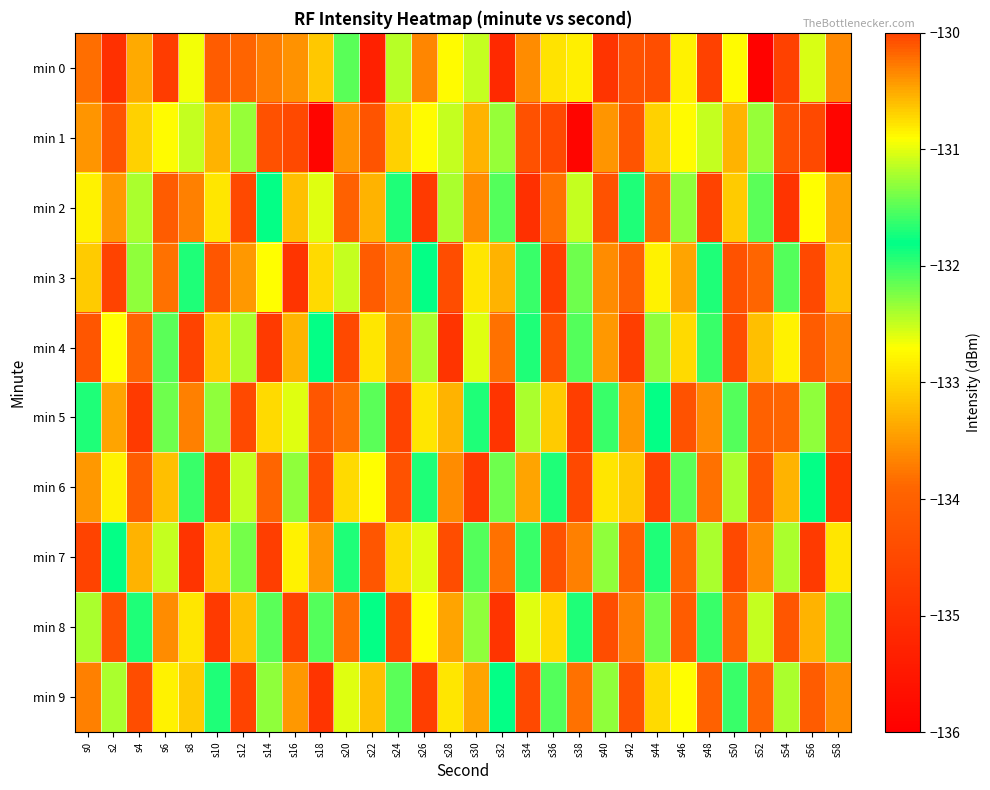

Which series has the largest total across all categories?

min 8